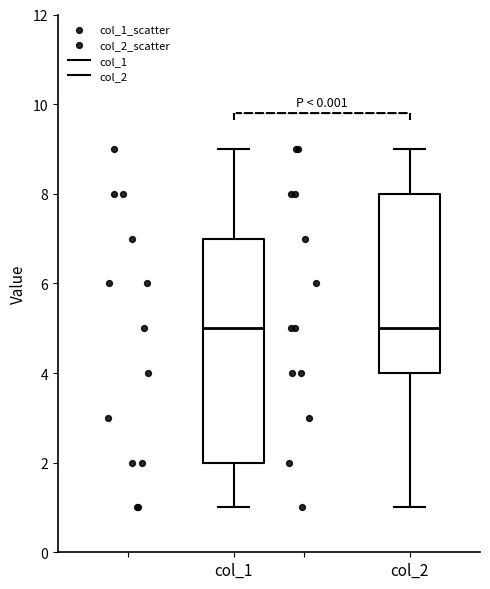

Where does the upper whisker of the box for col_1 end on the y-axis? The values are not printed on the chart, so give them approximately, as read against the axis.

9